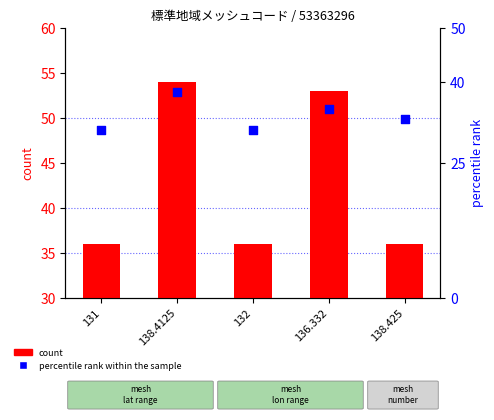

Which series reaches the minimum Y coordinate?

percentile rank within the sample